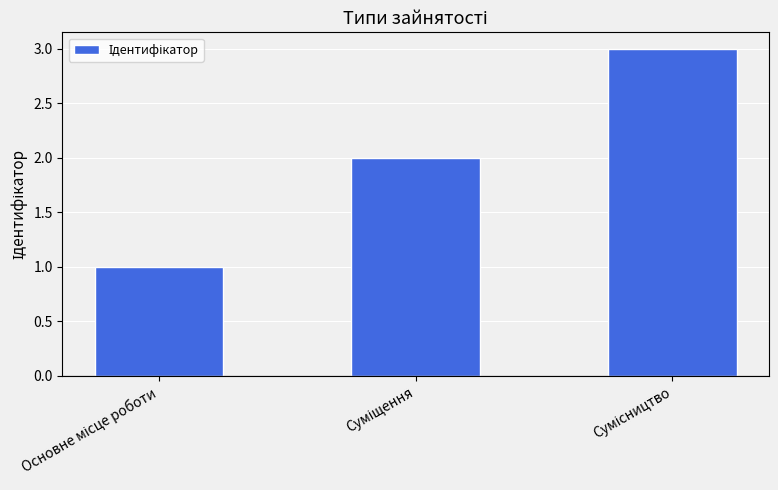

What is the difference between the maximum and second lowest values?

1